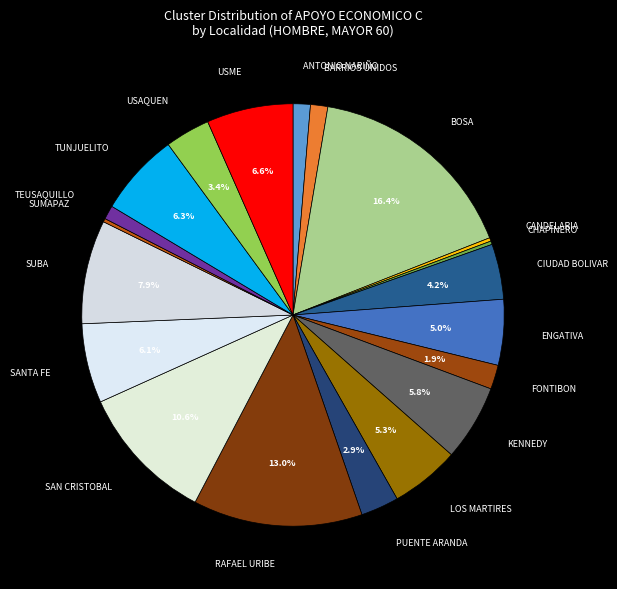

Approximately how many times larger is the value at PUENTE ARANDA compared to ANTONIO NARIÑO?

2.2